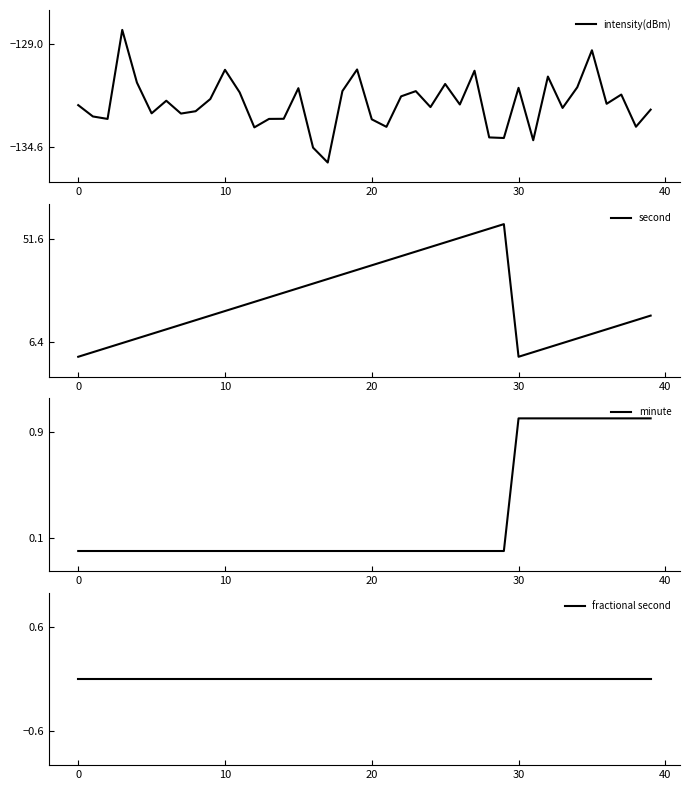

What are all the series names shown in the legend?

intensity(dBm), second, minute, fractional second